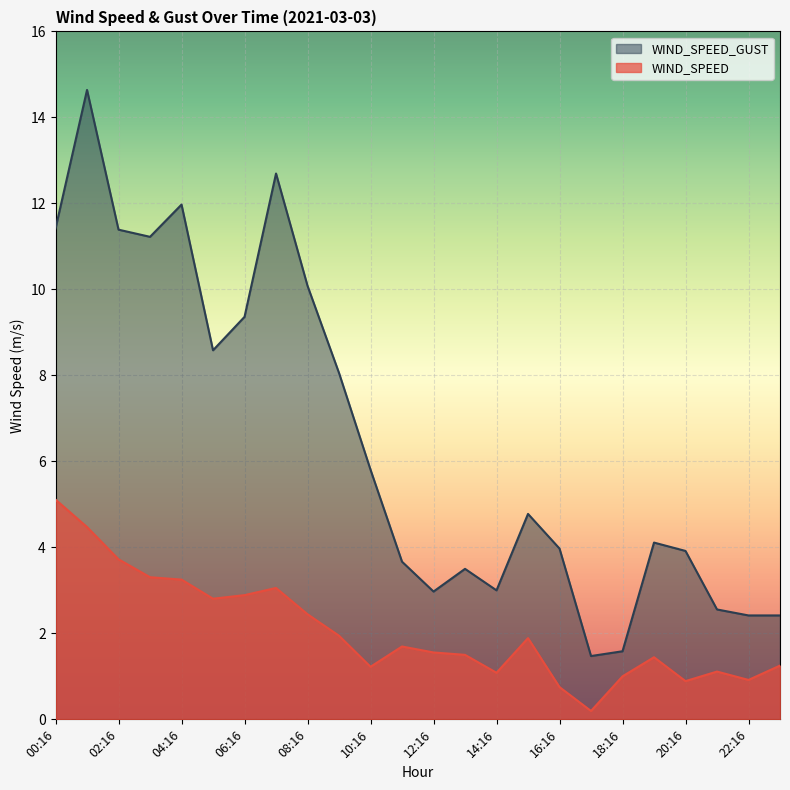

At how many categories does at least one series exceed 3?

17